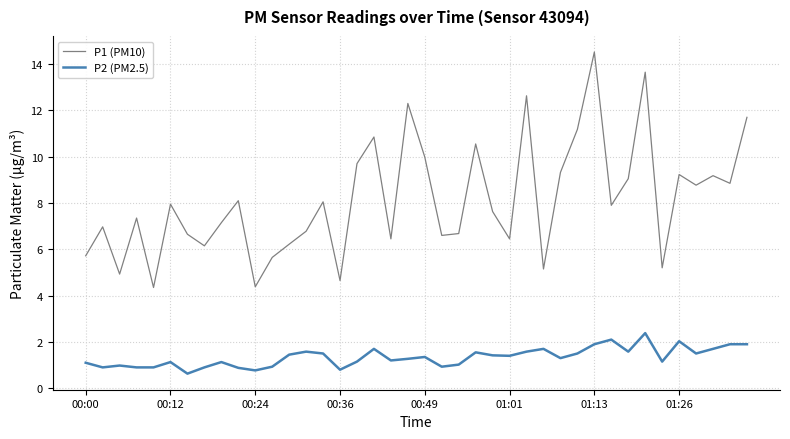

What is the greatest value displayed?

14.5